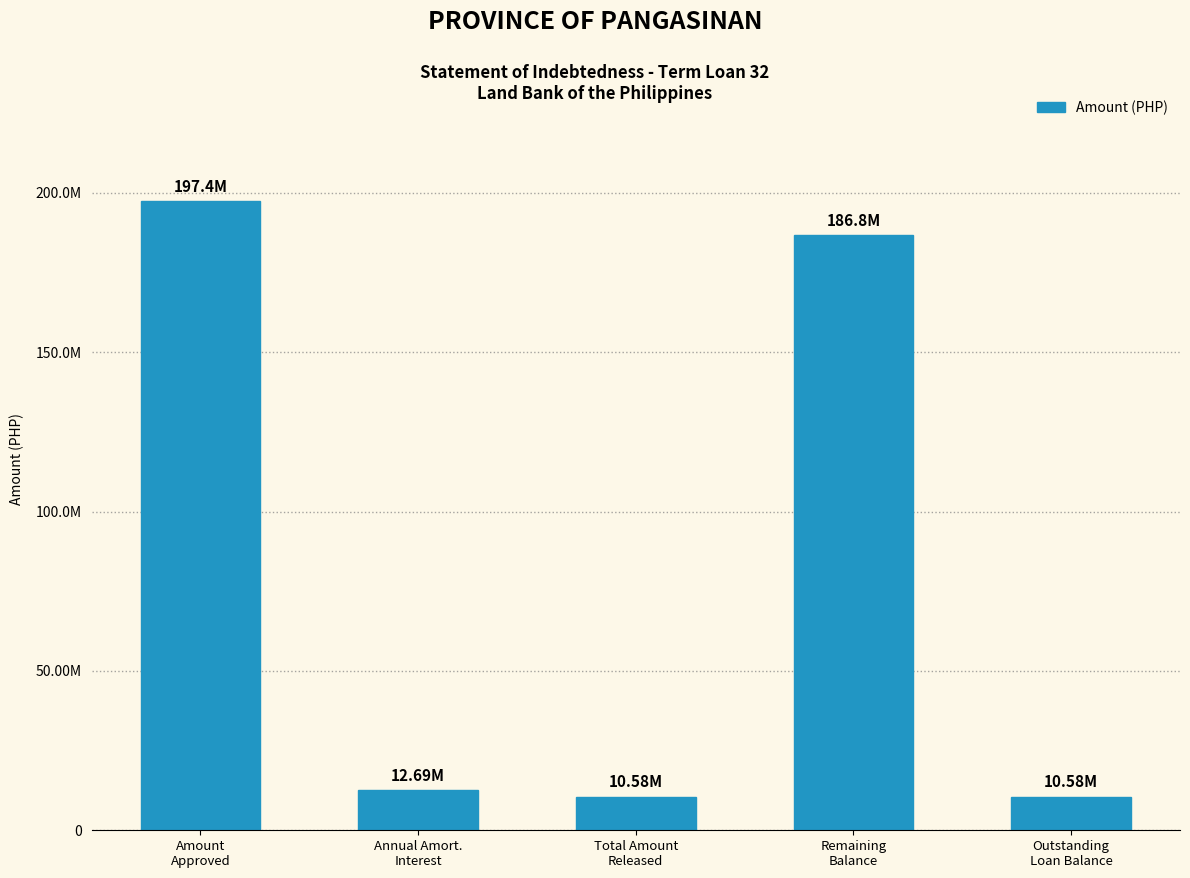

Does the chart contain any negative values?

No